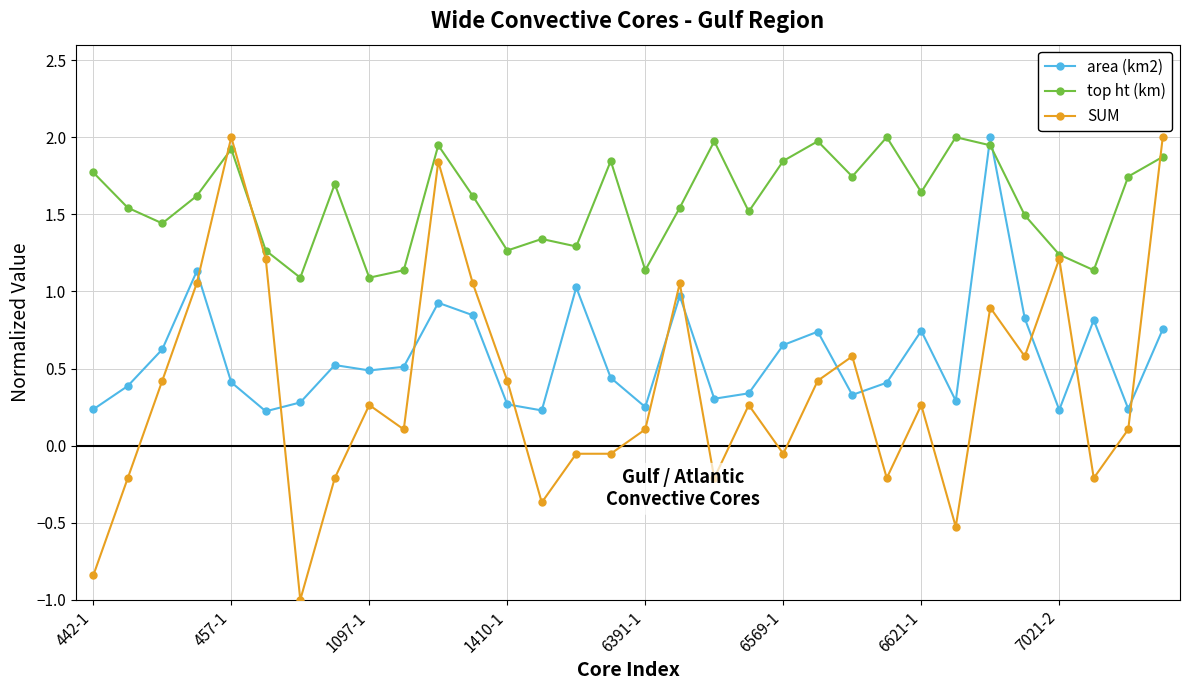

Which series ends up on top after the final intersection of top ht (km) and area (km2)?

top ht (km)